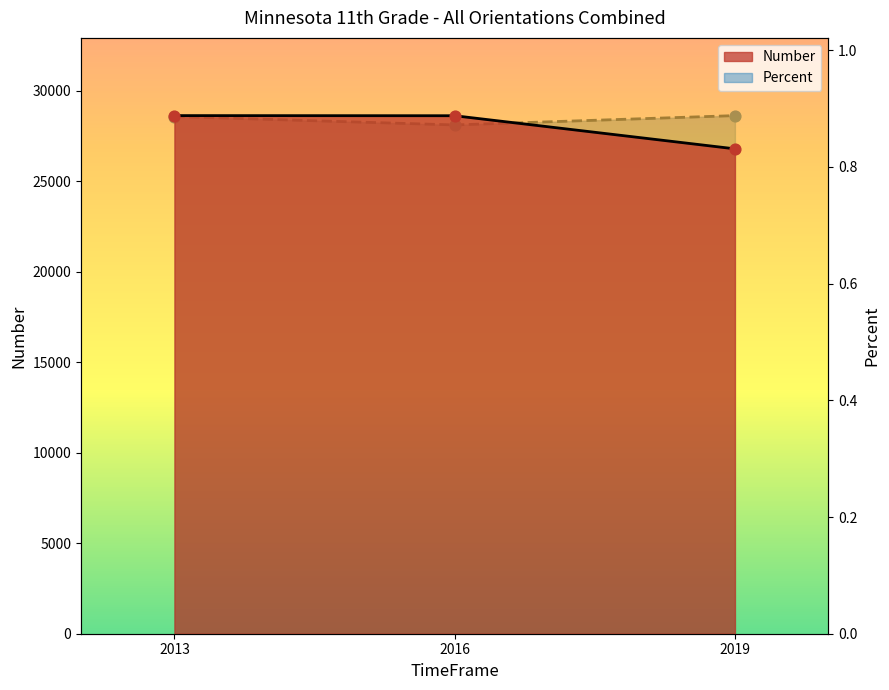

Which series has the largest total across all categories?

Number